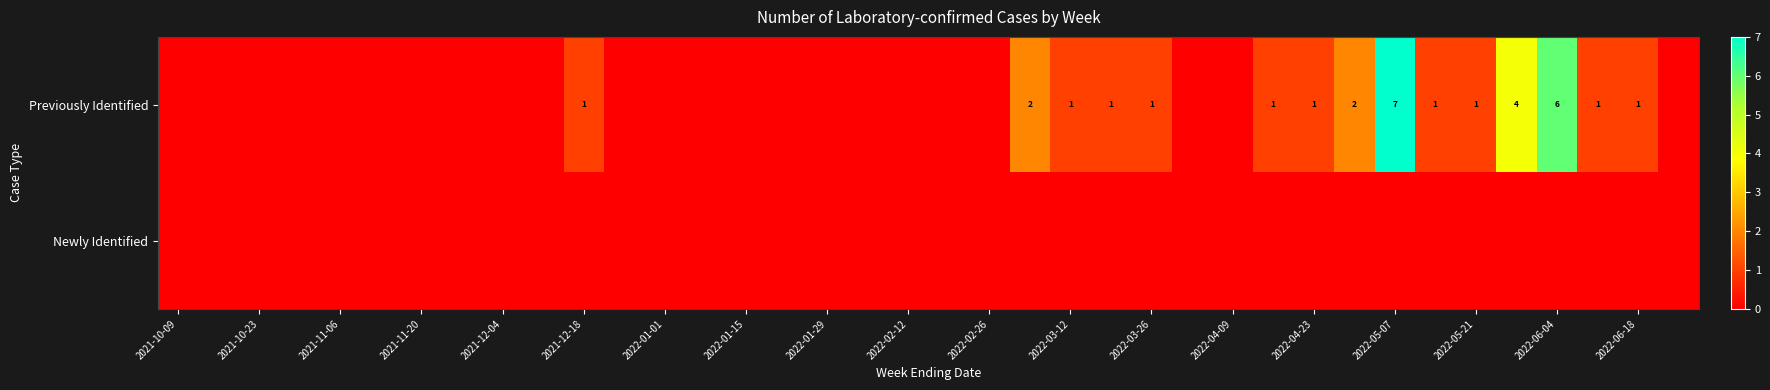

How many series are shown in this chart?

2